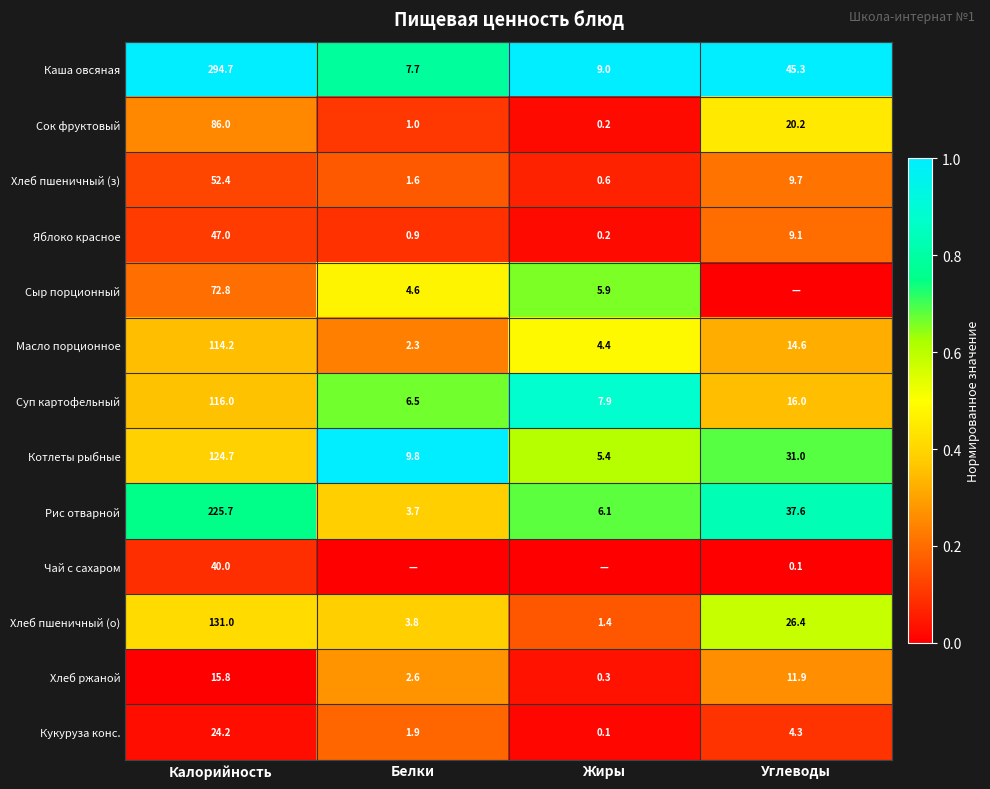

Which has a higher value, Жиры or Белки?

Жиры